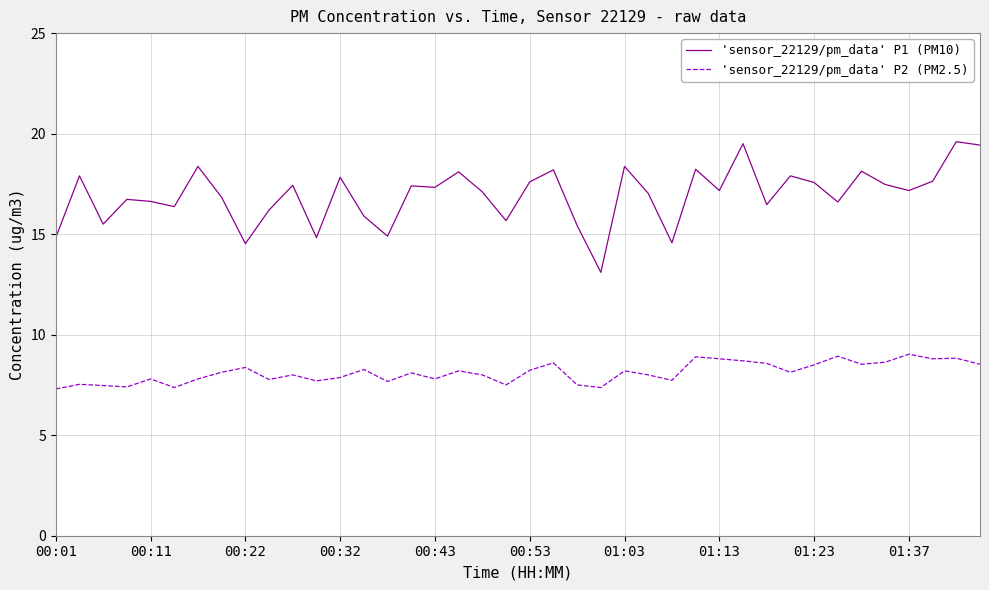

Which series has the largest total across all categories?

'sensor_22129/pm_data' P1 (PM10)